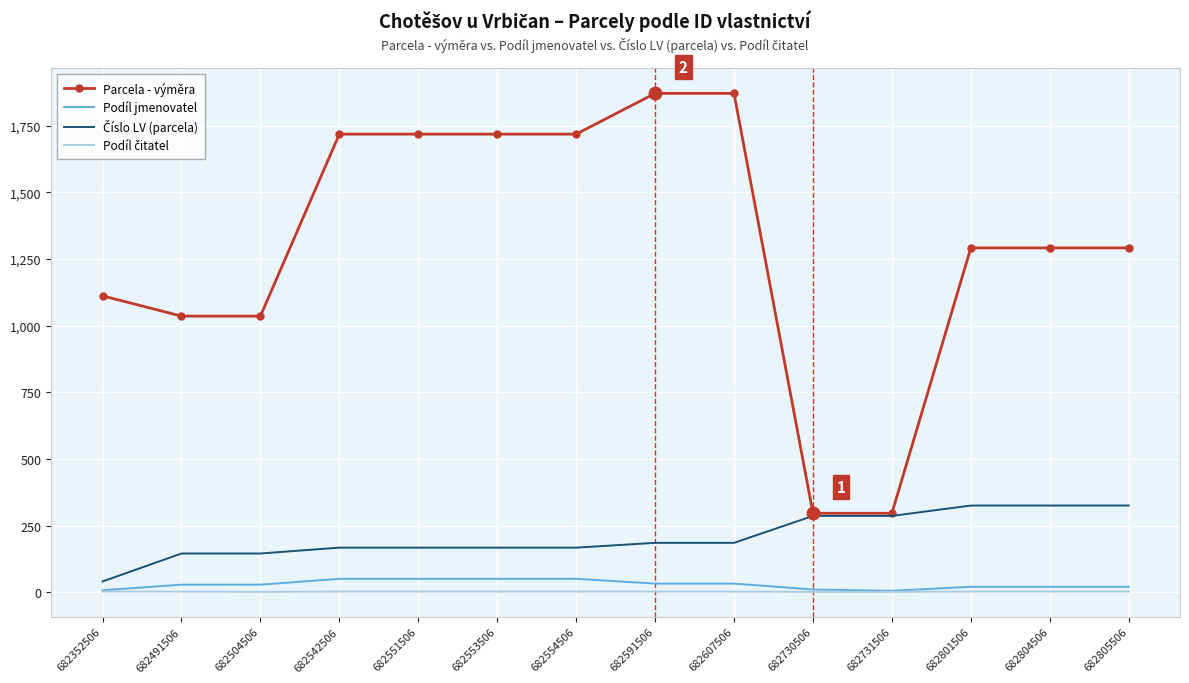

What is the maximum value for Podíl jmenovatel?

50